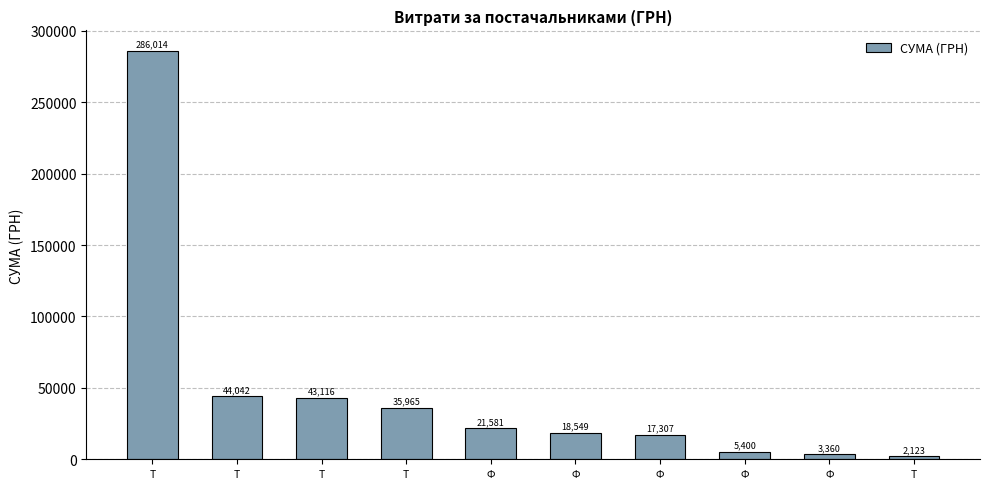

Does the chart contain any negative values?

No